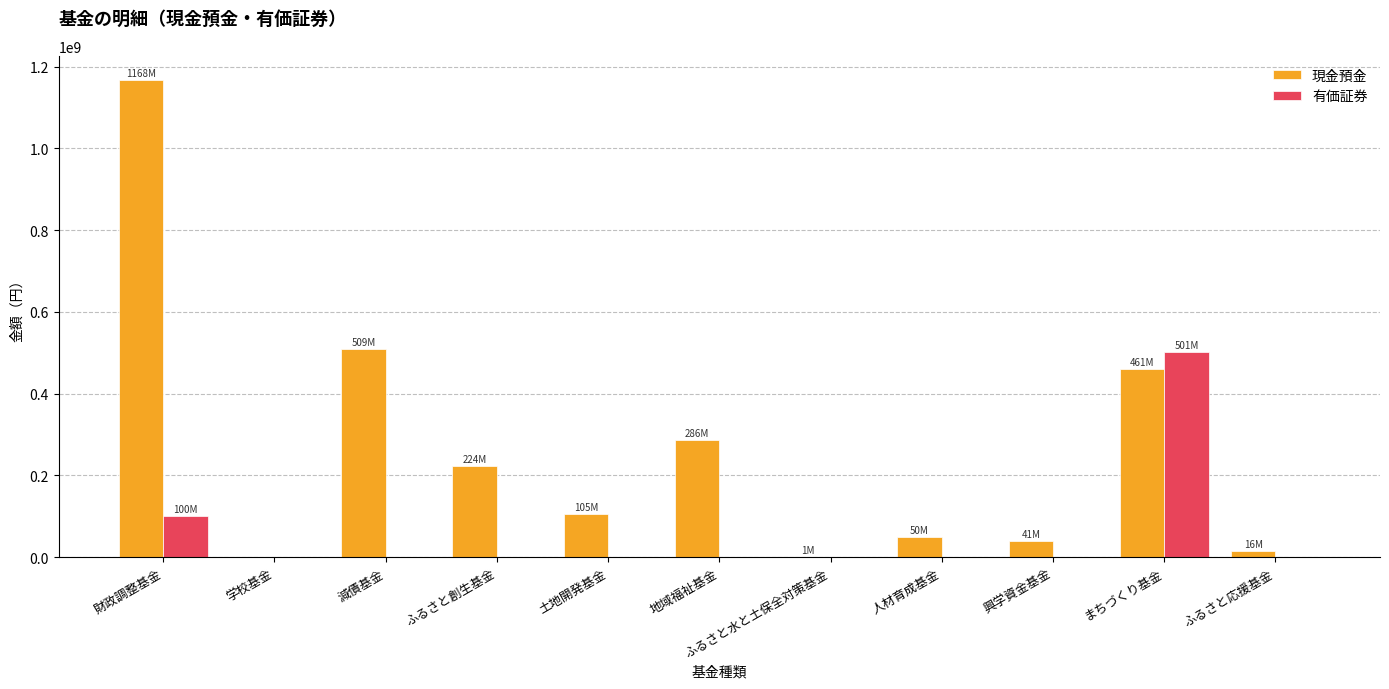

Is it true that 有価証券 equals -178023904 at 人材育成基金?

False